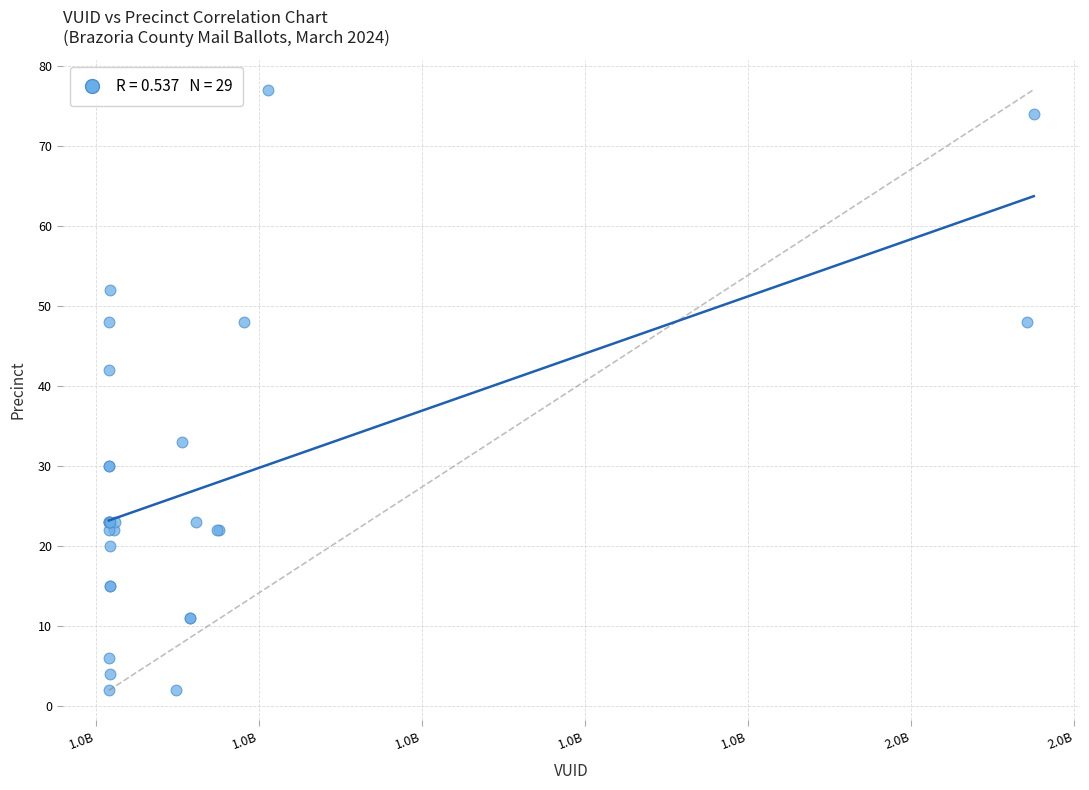

What Y value in the scatter plot is closest to 39?

42